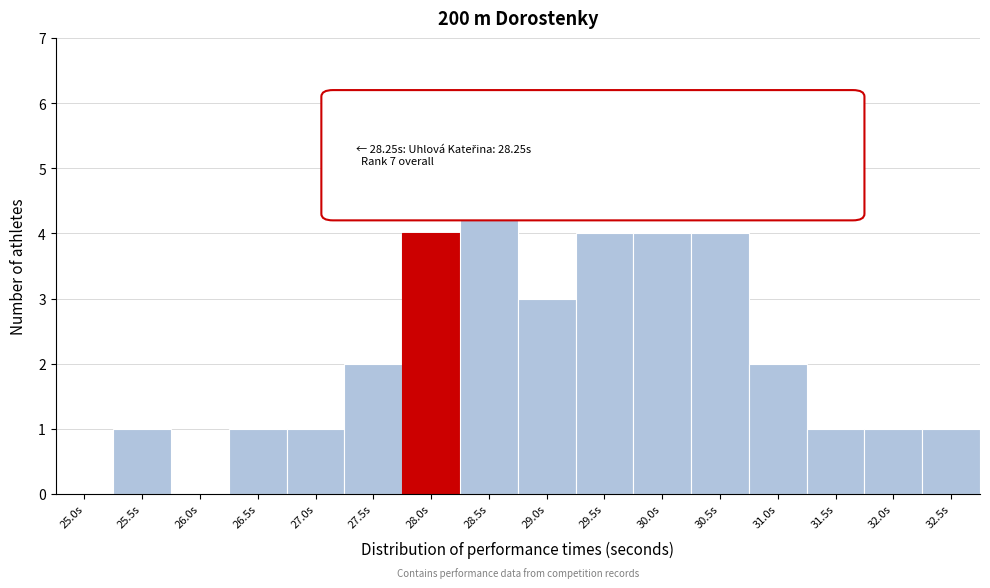

Reading left to right, transcribe all the data shown in this chart.

25.0s=0	25.5s=1	26.0s=0	26.5s=1	27.0s=1	27.5s=2	28.0s=4	28.5s=5	29.0s=3	29.5s=4	30.0s=4	30.5s=4	31.0s=2	31.5s=1	32.0s=1	32.5s=1